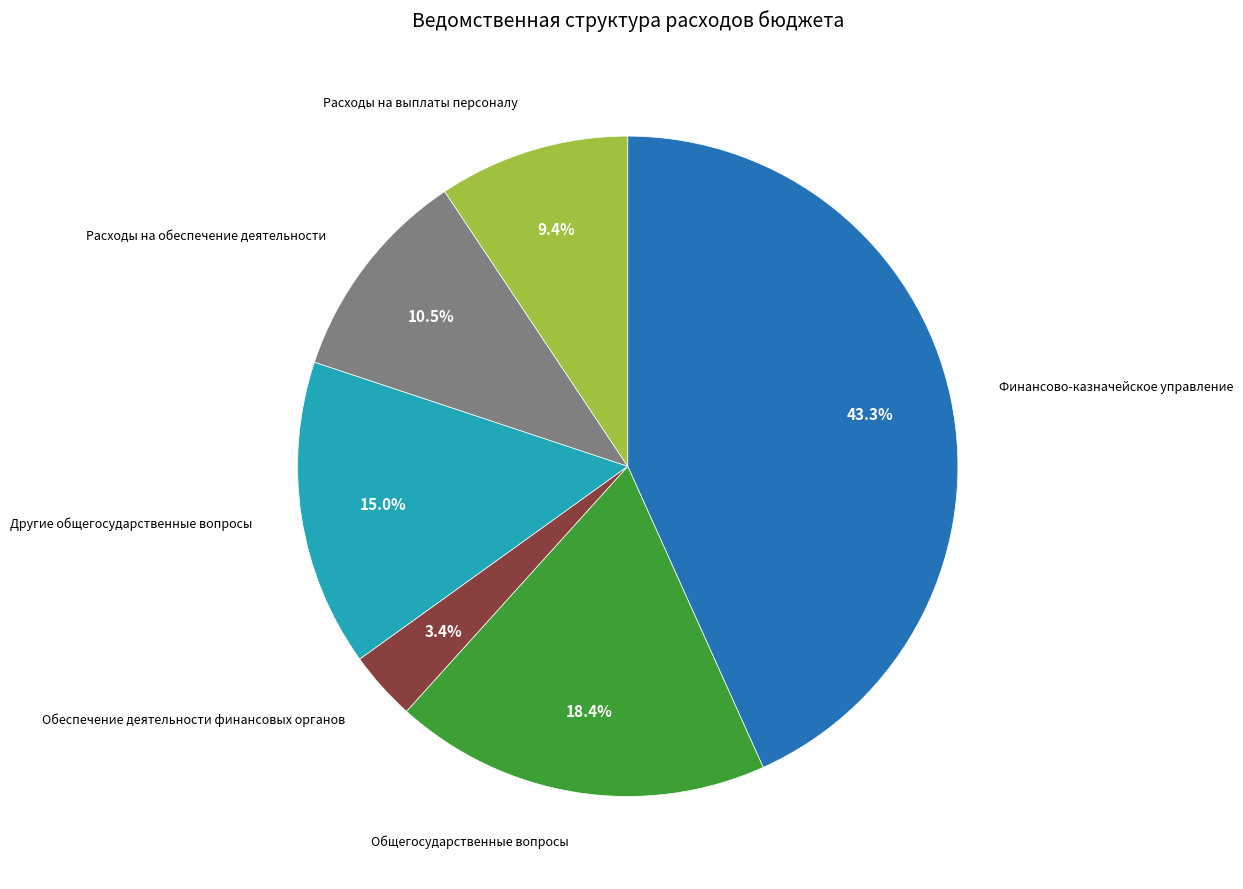

Does any single category account for the majority?

No